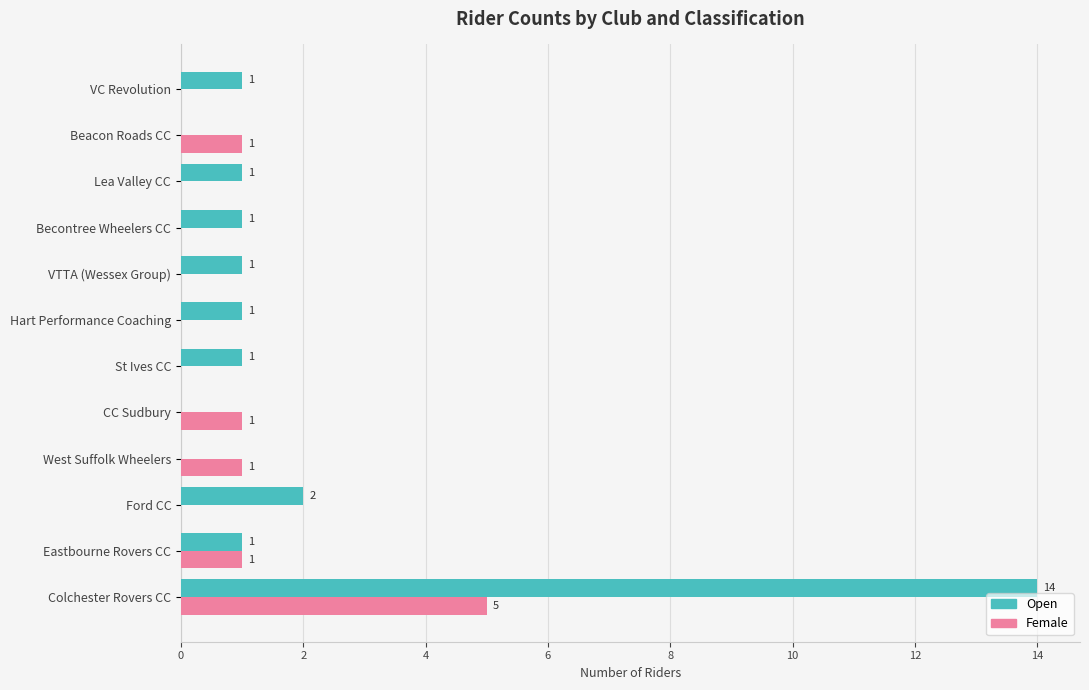

Read the Open value at Colchester Rovers CC.

14